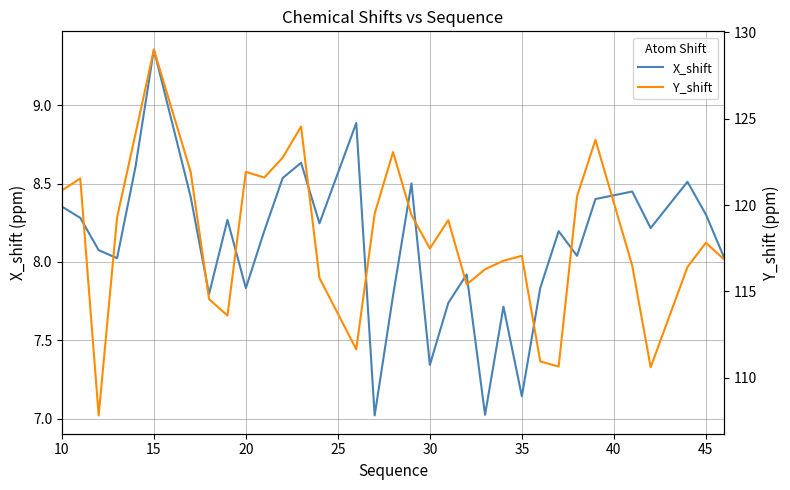

Which category has the highest value in the X_shift series?

15